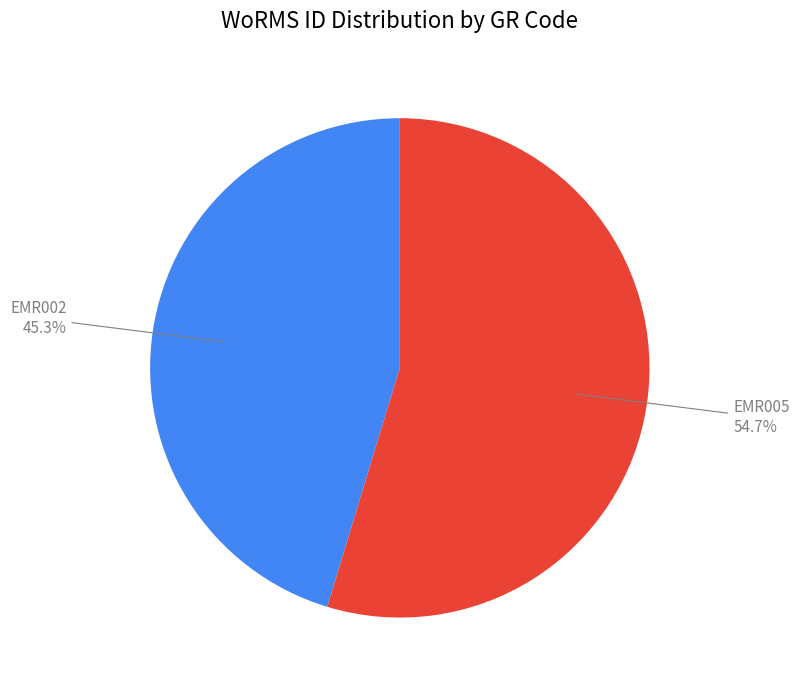

To the nearest percent, what is the average slice percentage?

50%